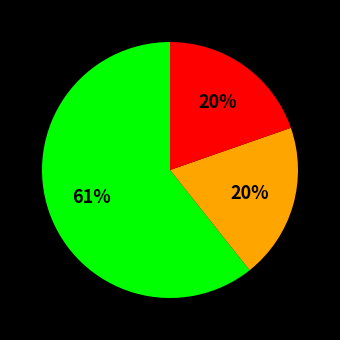

Is there a majority slice in this chart?

Yes